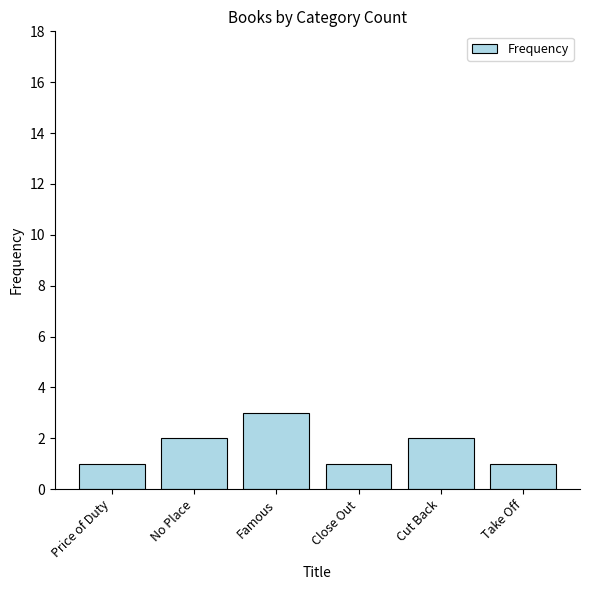

Are the bars grouped side by side (vs. stacked)?

No